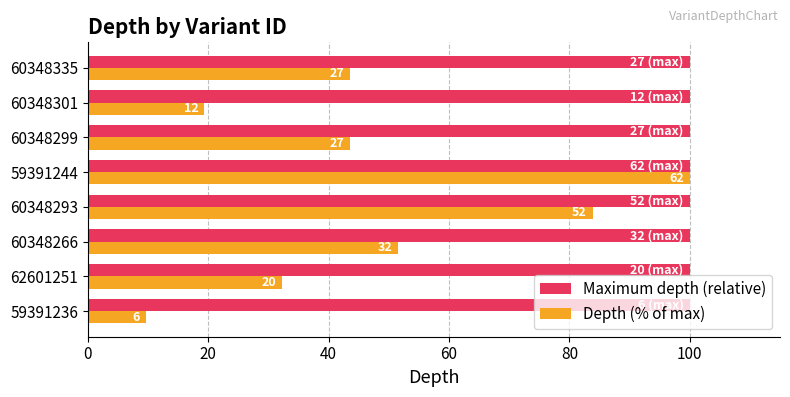

What are all the series names shown in the legend?

Maximum depth (relative), Depth (% of max)